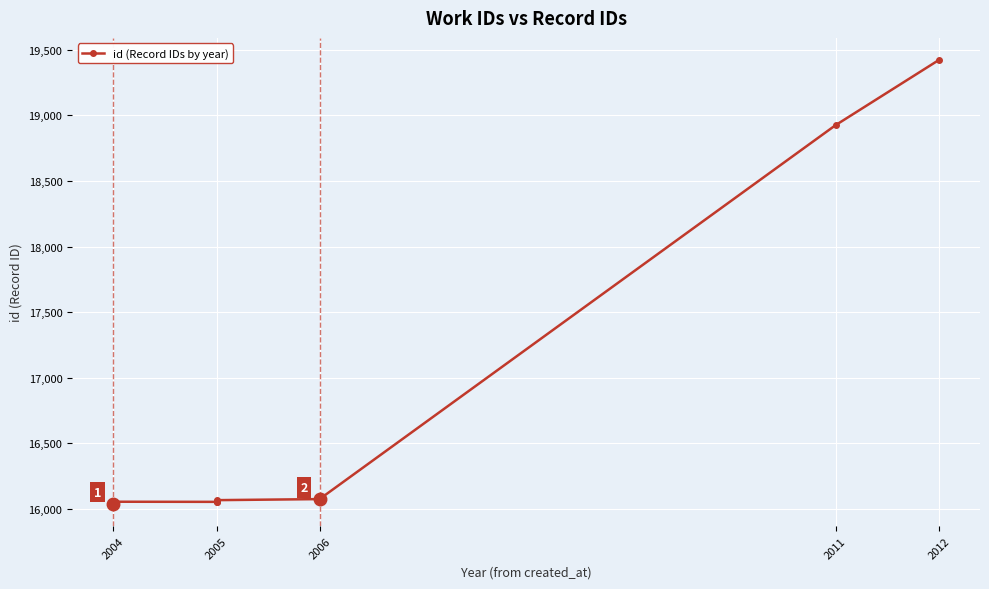

What is the smallest value displayed?

16039